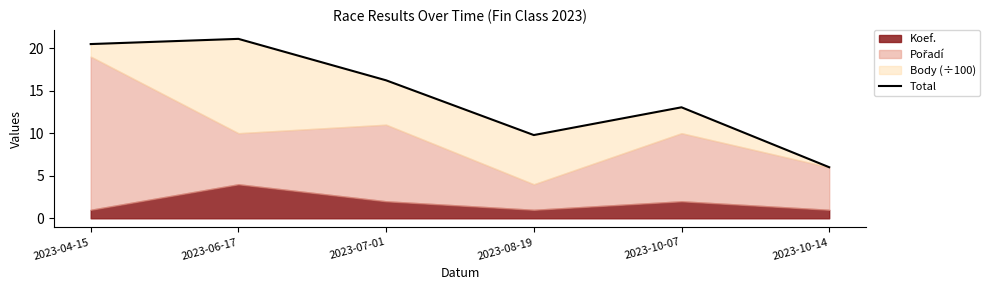

What is the sum of the values at 2023-04-15 and 2023-08-19?

30.2